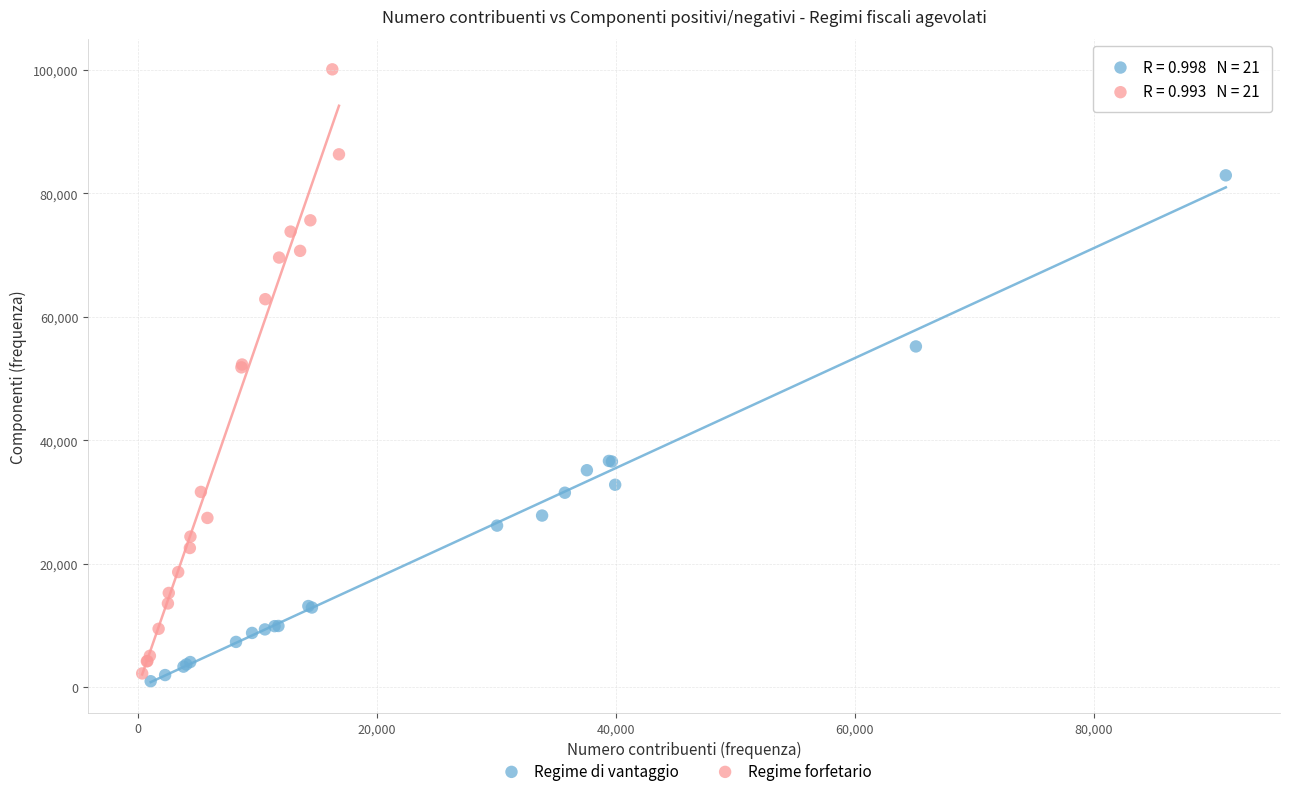

Which series contains the lowest Y value?

Regime di vantaggio